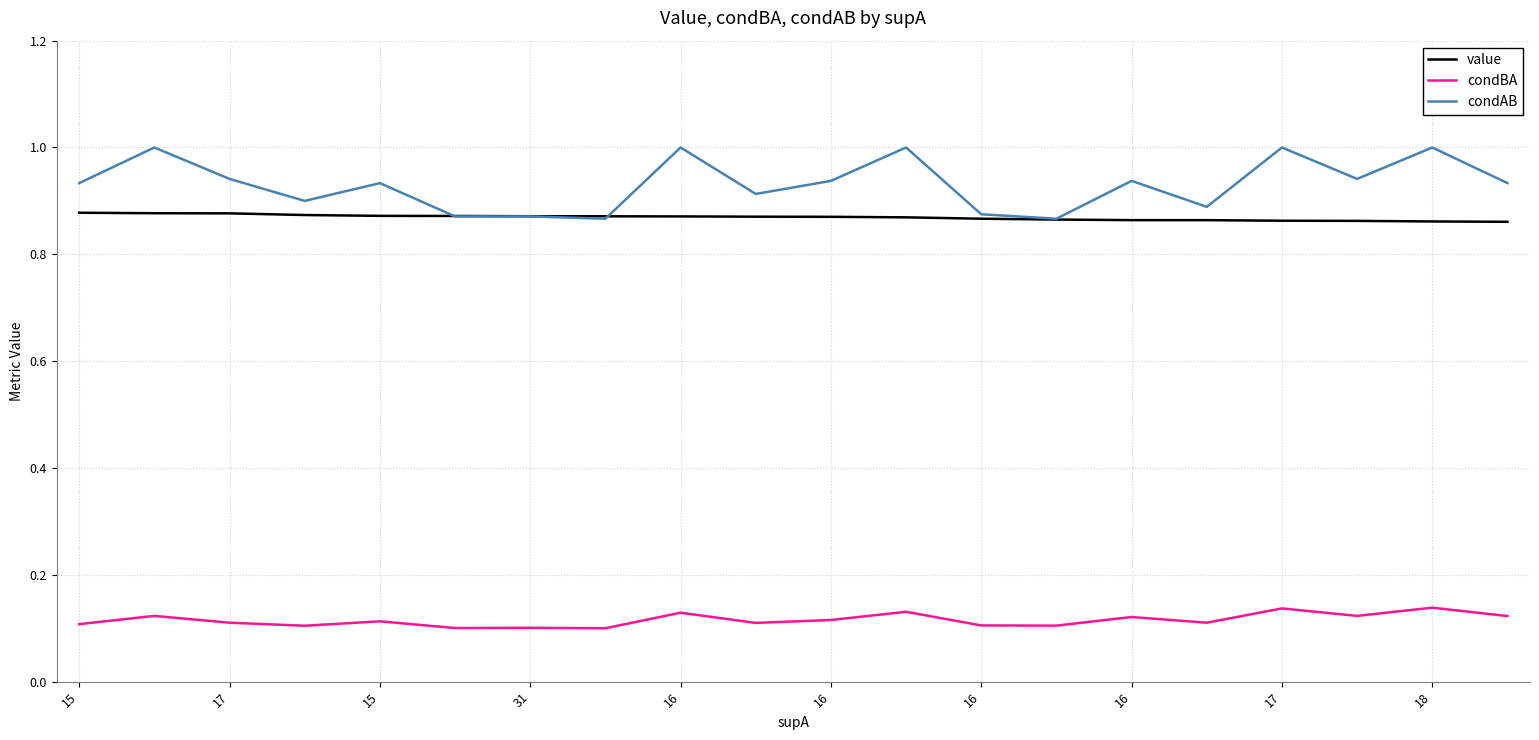

What are all the series names shown in the legend?

value, condBA, condAB